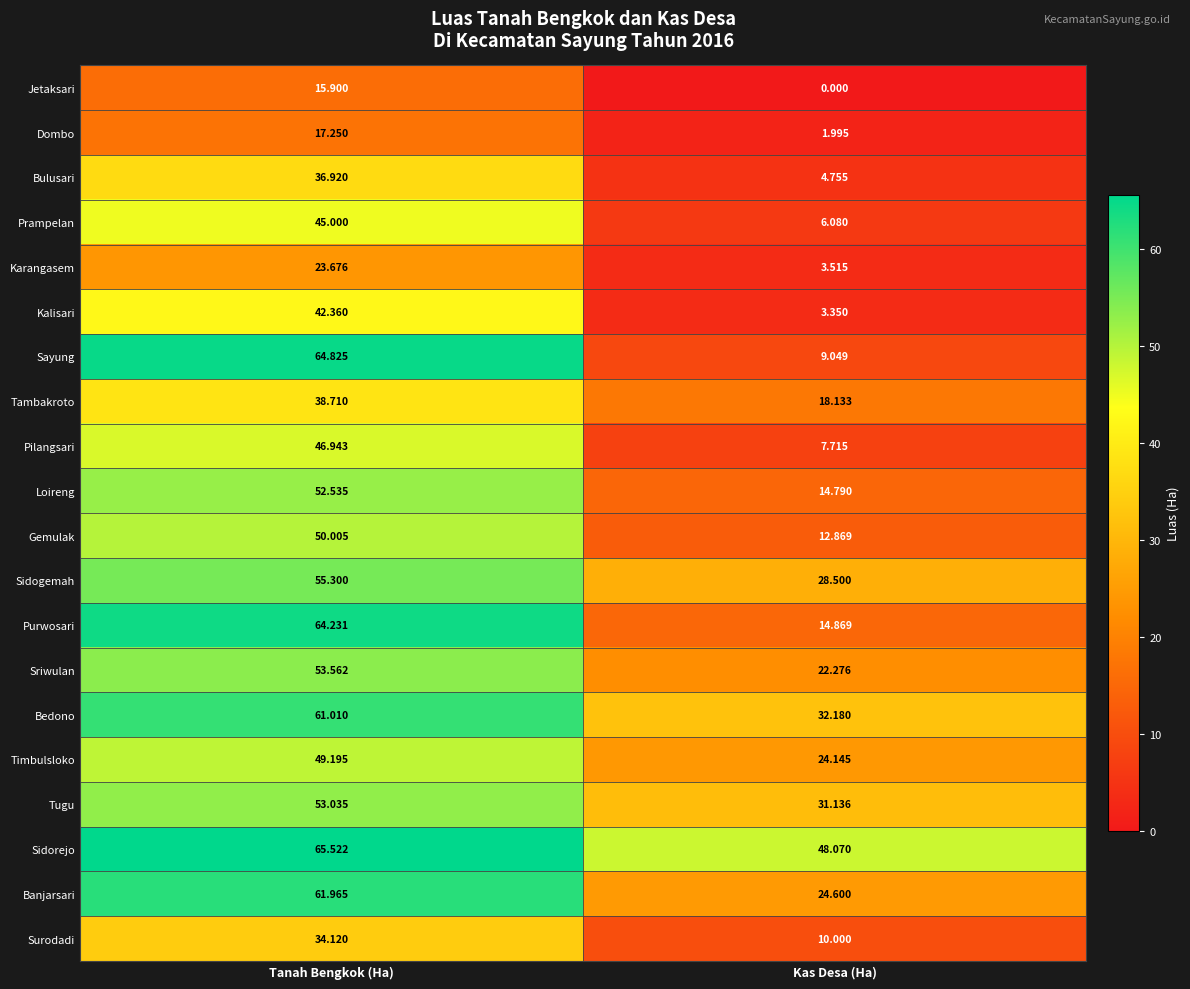

Which series has the widest spread of values?

Sayung